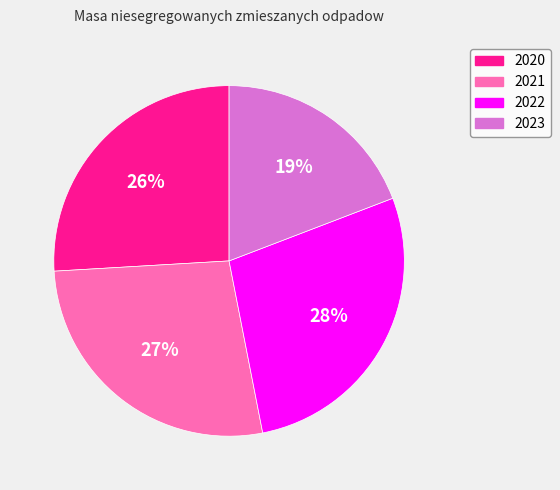

Which has a higher value, 2021 or 2020?

2021